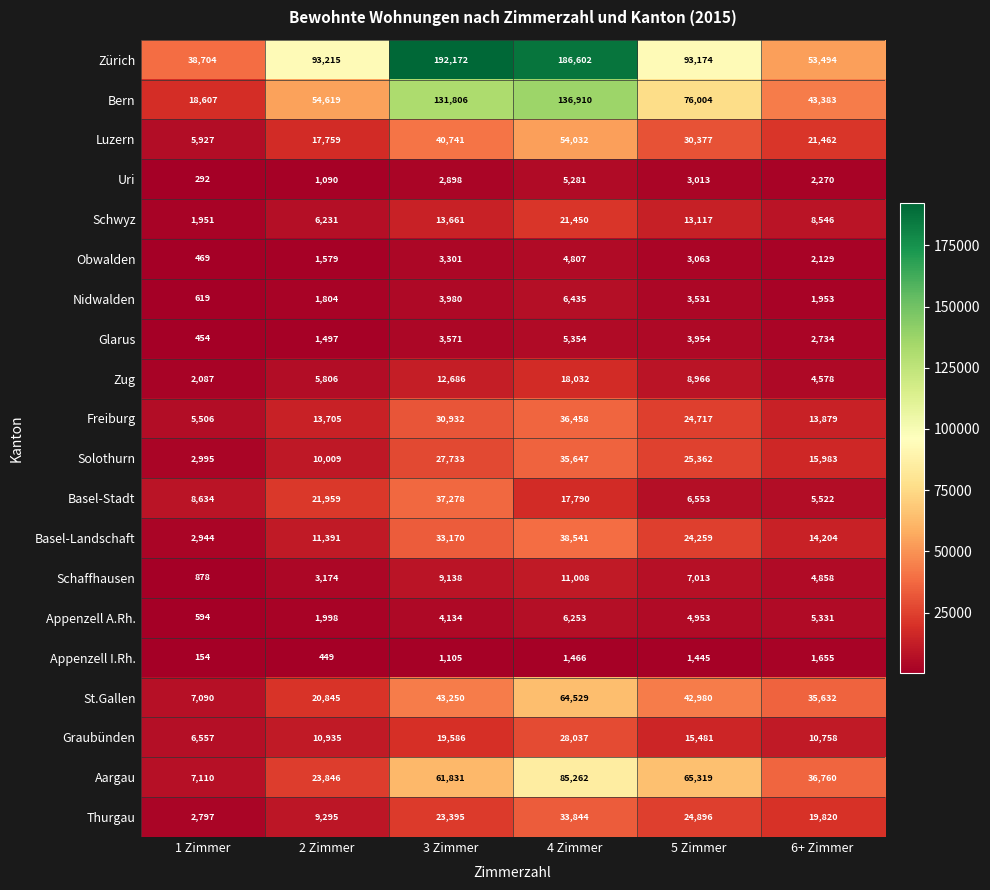

What is the spread (max minus min) of values at 1 Zimmer?

38550